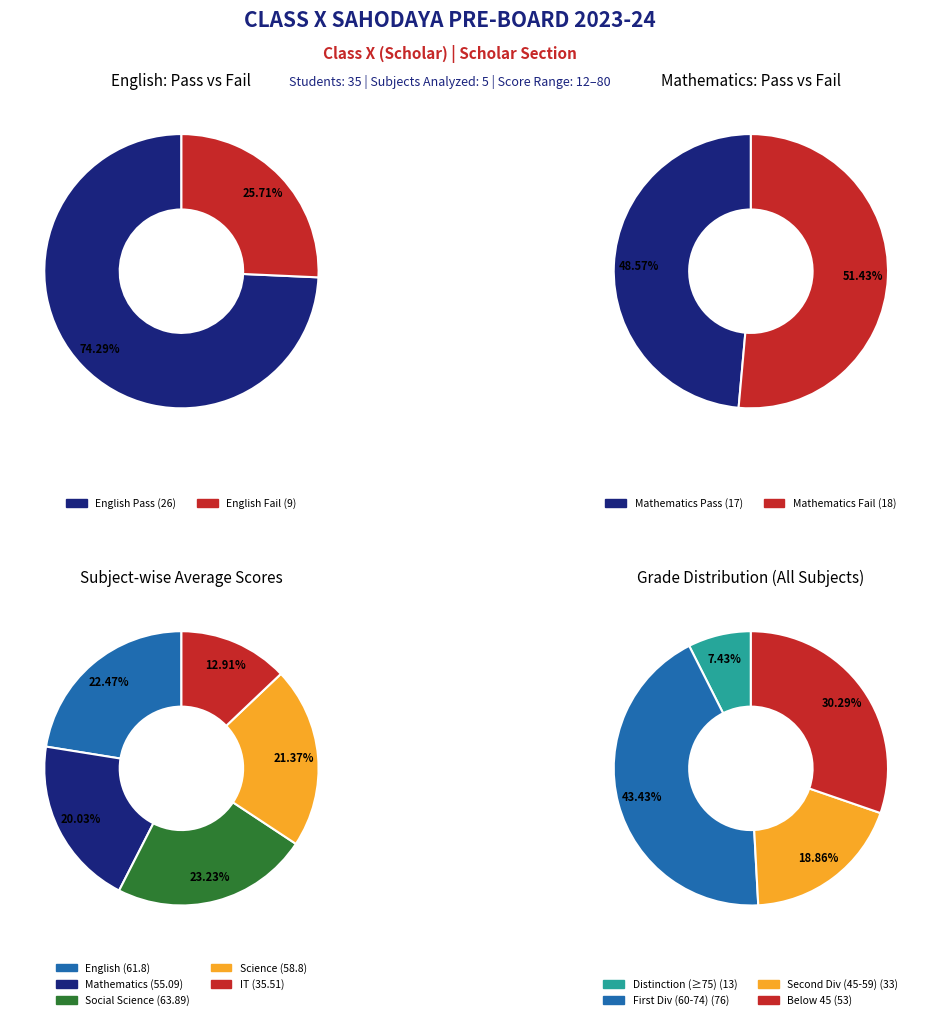

Which series changed the most between 5 and 34?

IT